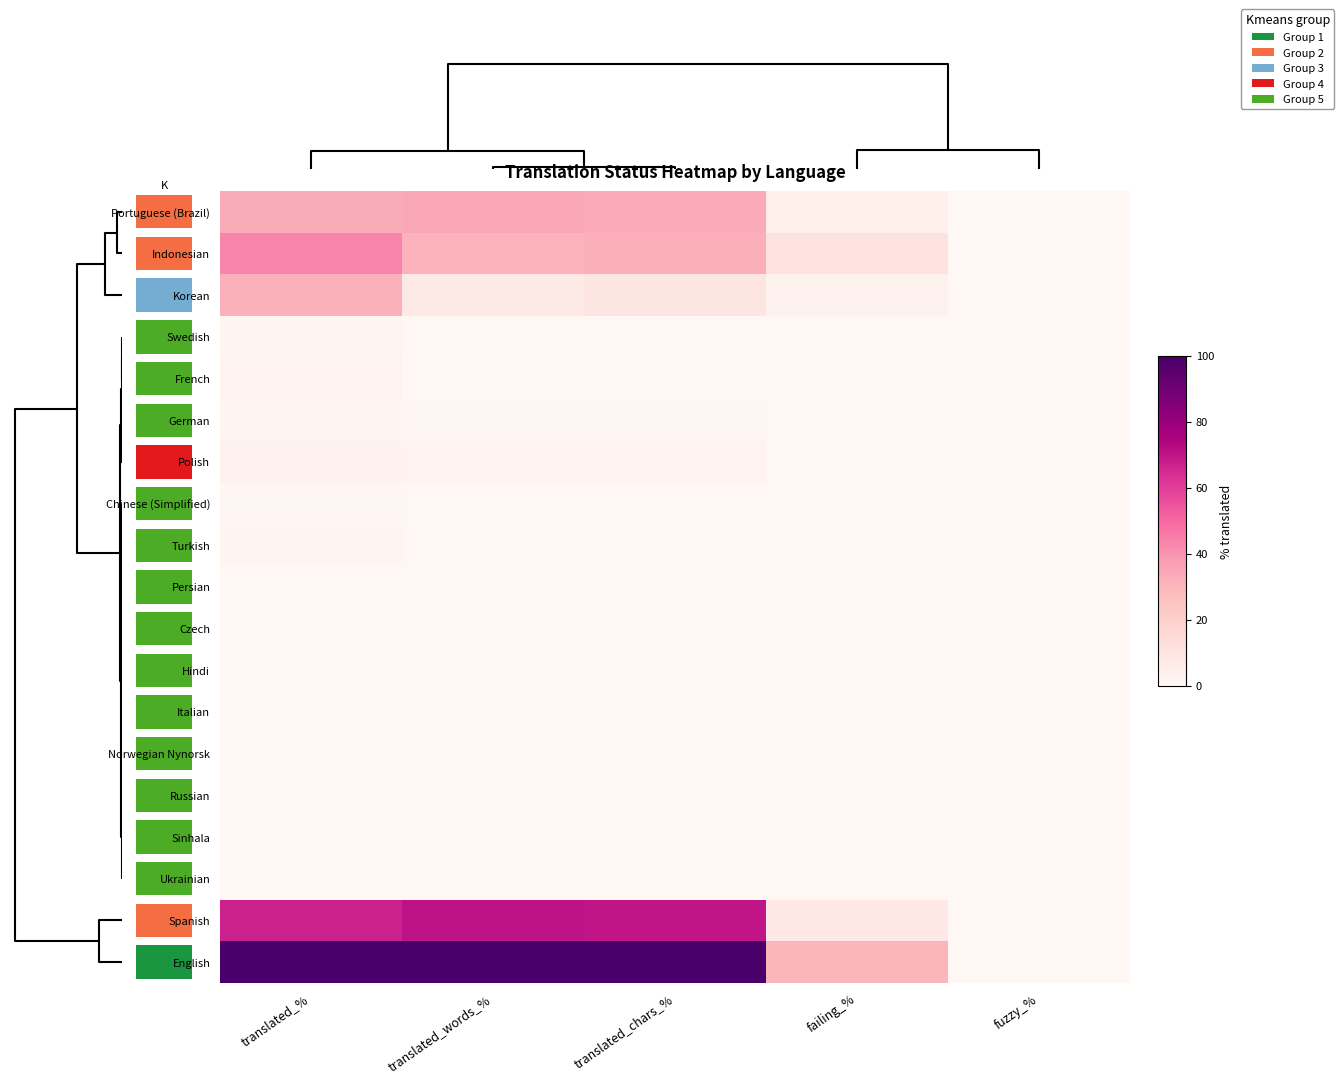

Count the number of categories in the chart.

5